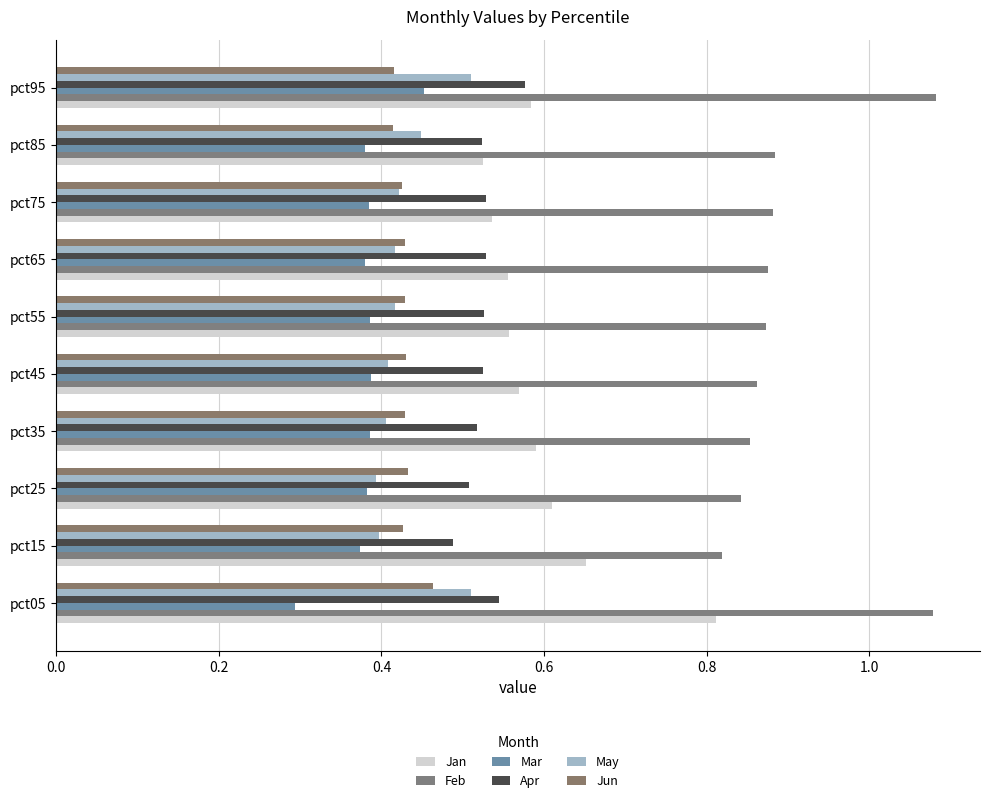

Which series has the largest total across all categories?

Feb